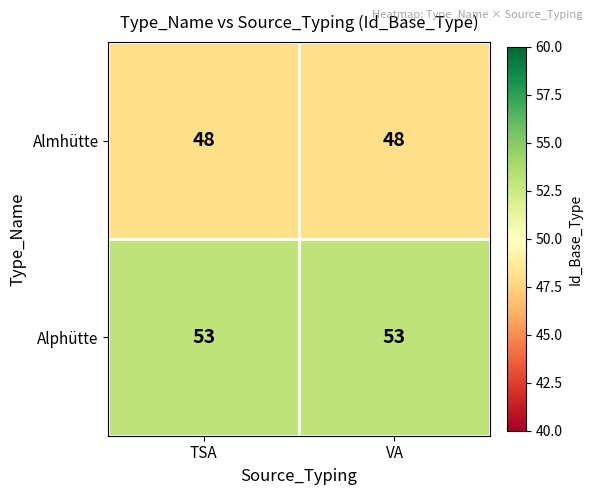

What is the lowest value of the Alphütte series?

53